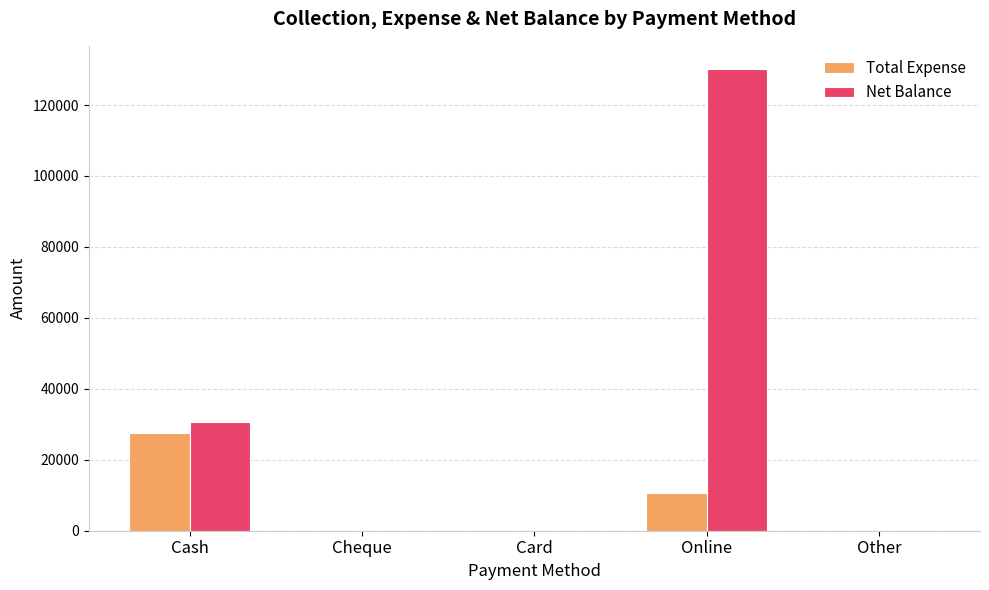

At which category does the chart reach its peak across all series?

Online